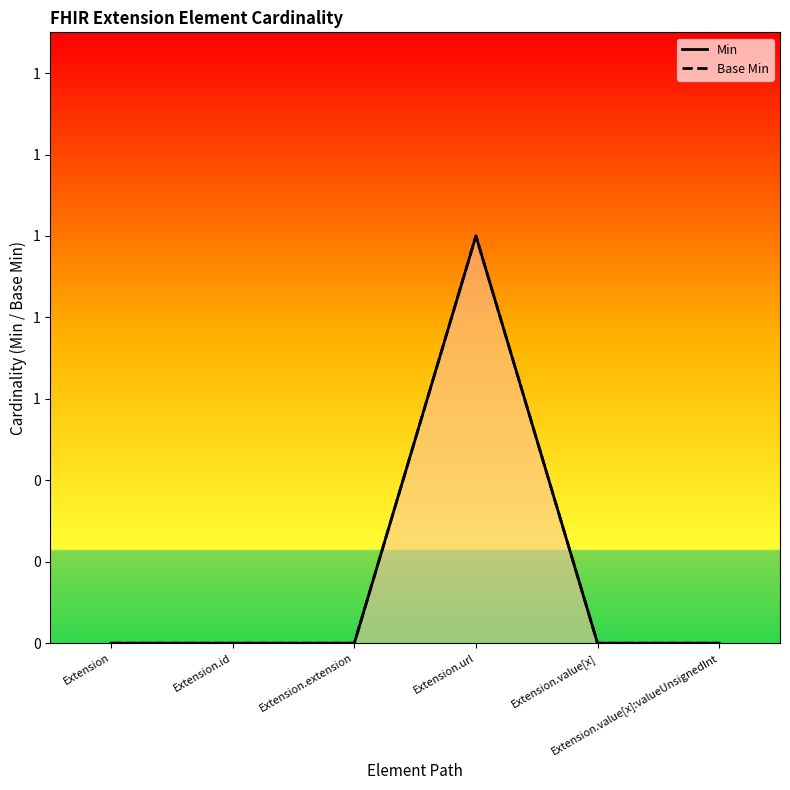

How many values in Base Min are above zero?

1